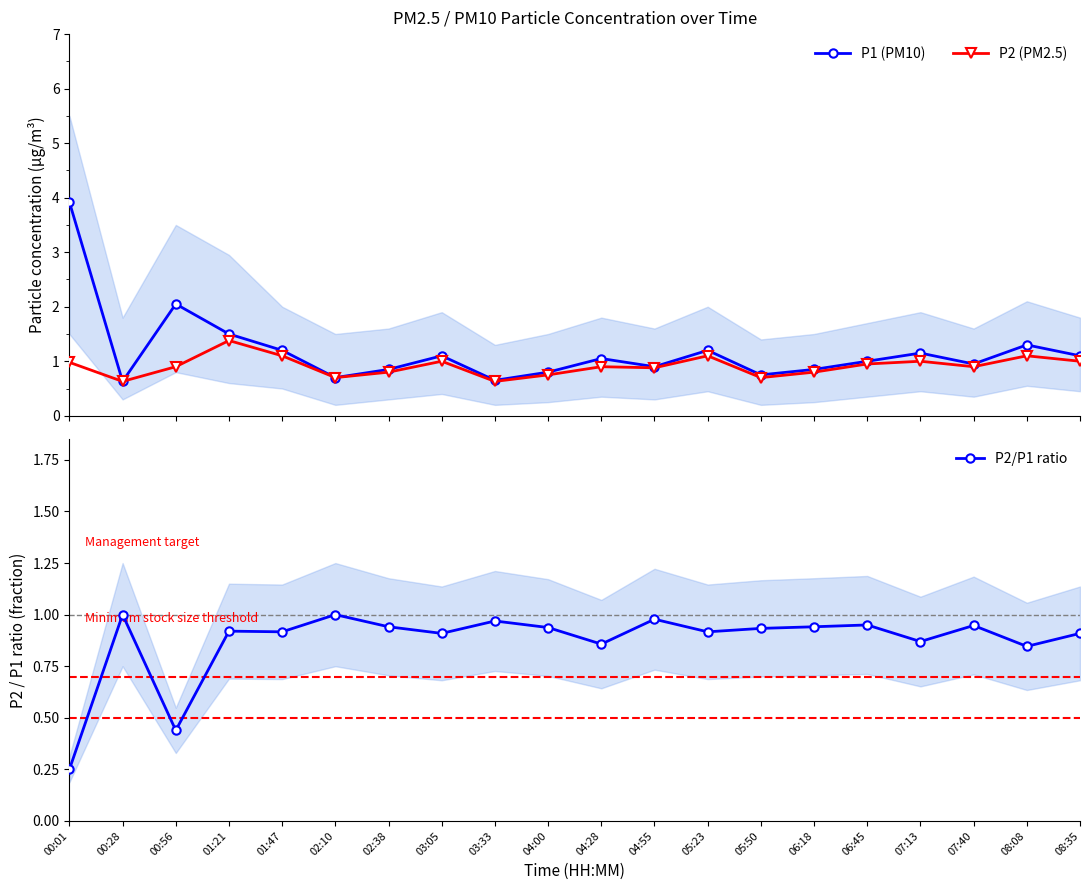

Rank the categories by P2/P1 ratio value from highest to lowest.

00:28, 02:10, 04:55, 03:33, 06:45, 07:40, 02:38, 06:18, 04:00, 05:50, 01:21, 01:47, 05:23, 03:05, 08:35, 07:13, 04:28, 08:08, 00:56, 00:01